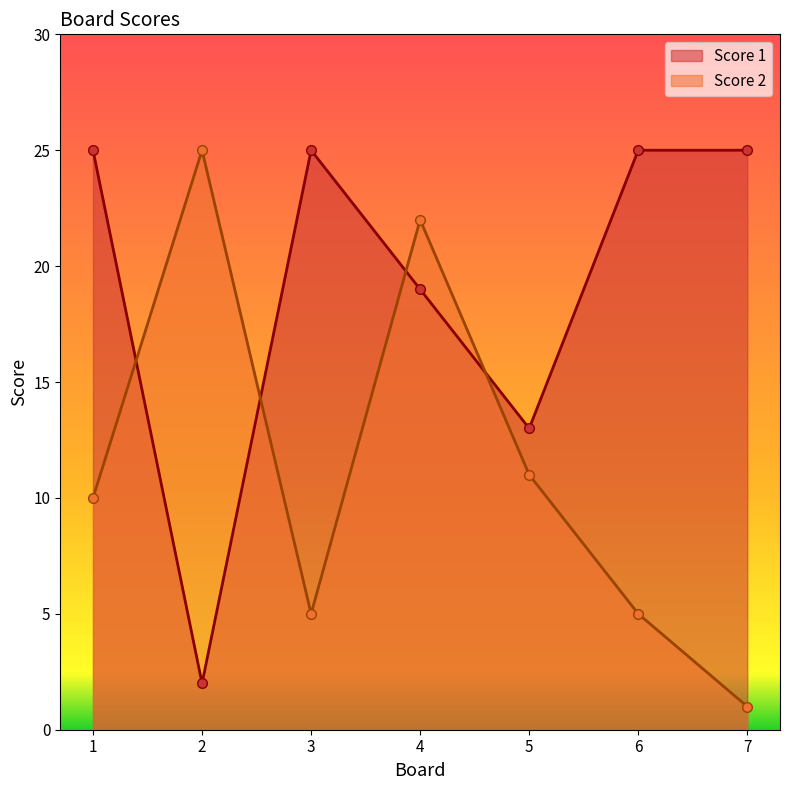

Does the chart display data point markers on the line(s)?

Yes